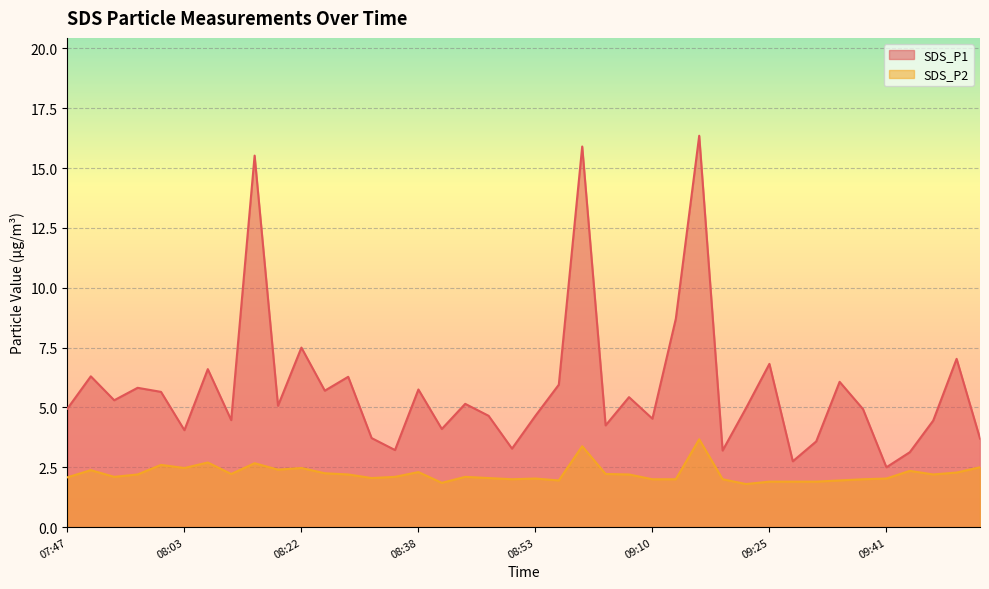

List the series in order of their overall mean, lowest first.

SDS_P2, SDS_P1